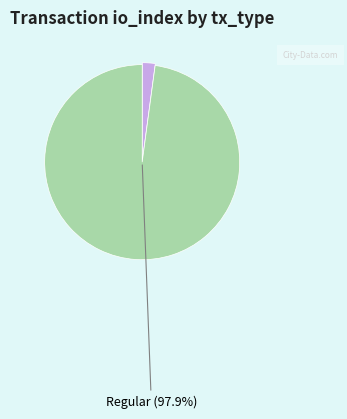

Is there any slice that represents more than half of the pie?

Yes